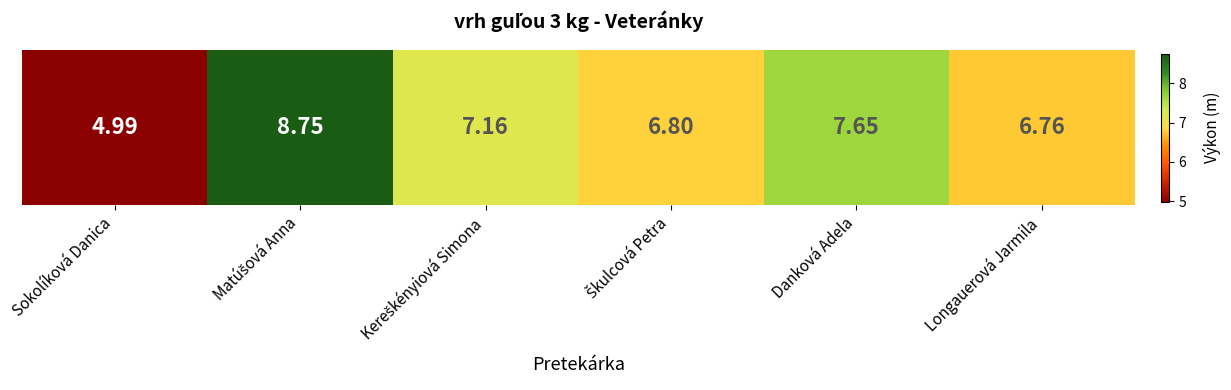

Which label corresponds to the smallest value in the chart?

Sokolíková Danica